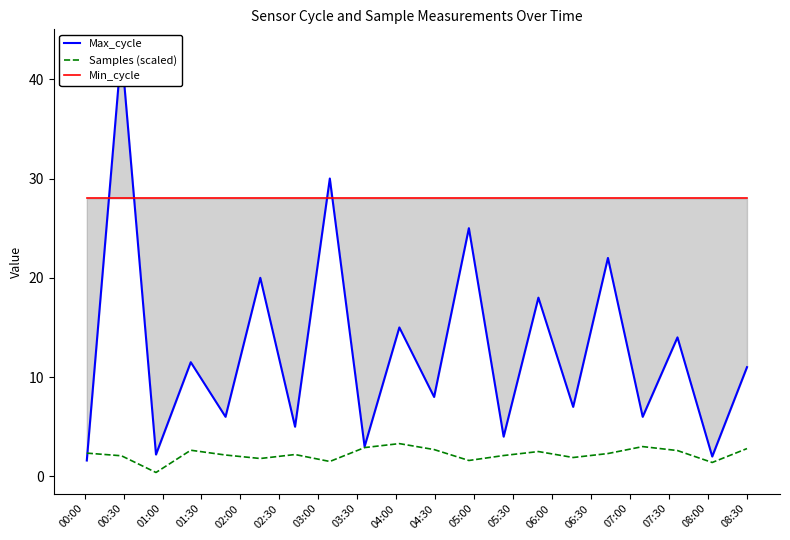

Which series has the widest spread of values?

Max_cycle